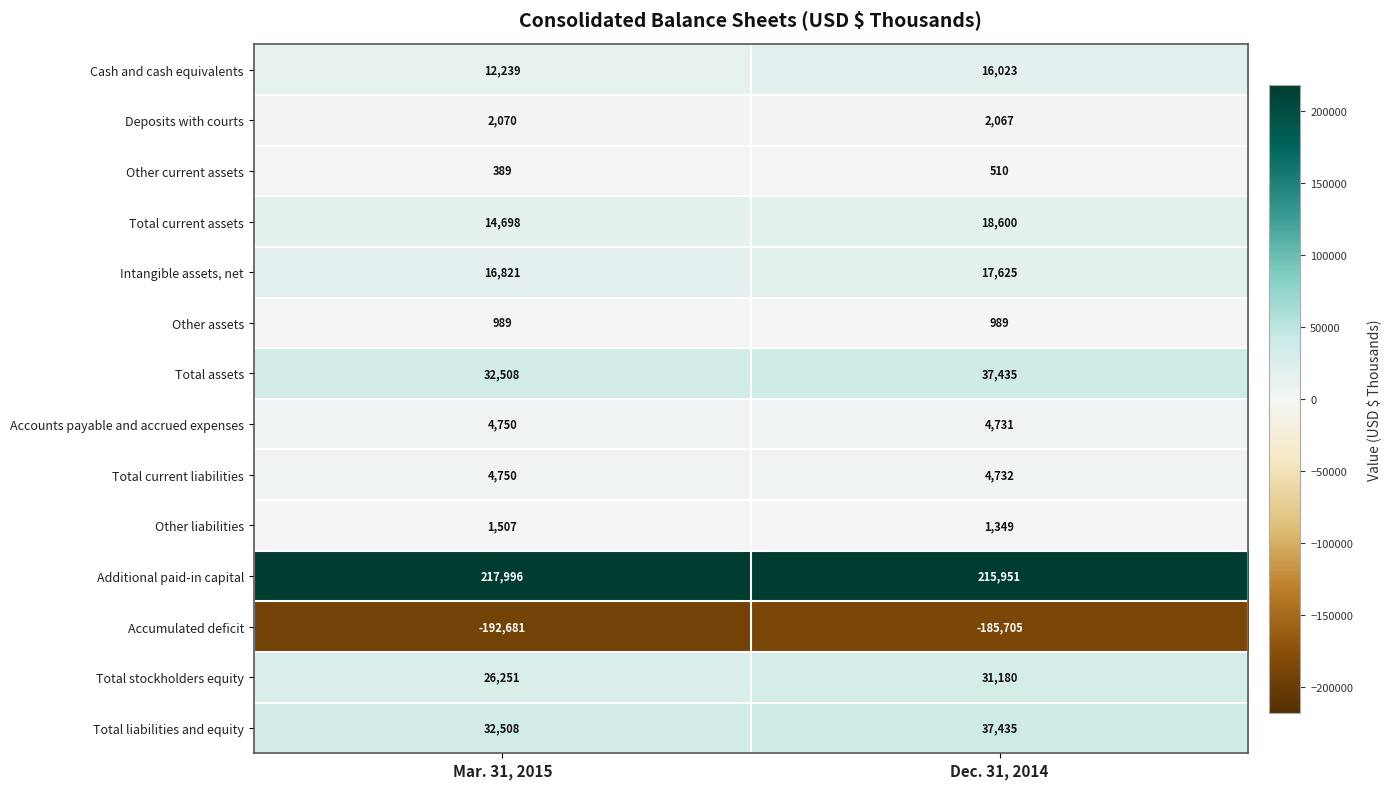

What value does the Other current assets series have at Dec. 31, 2014, to the nearest 10?

510